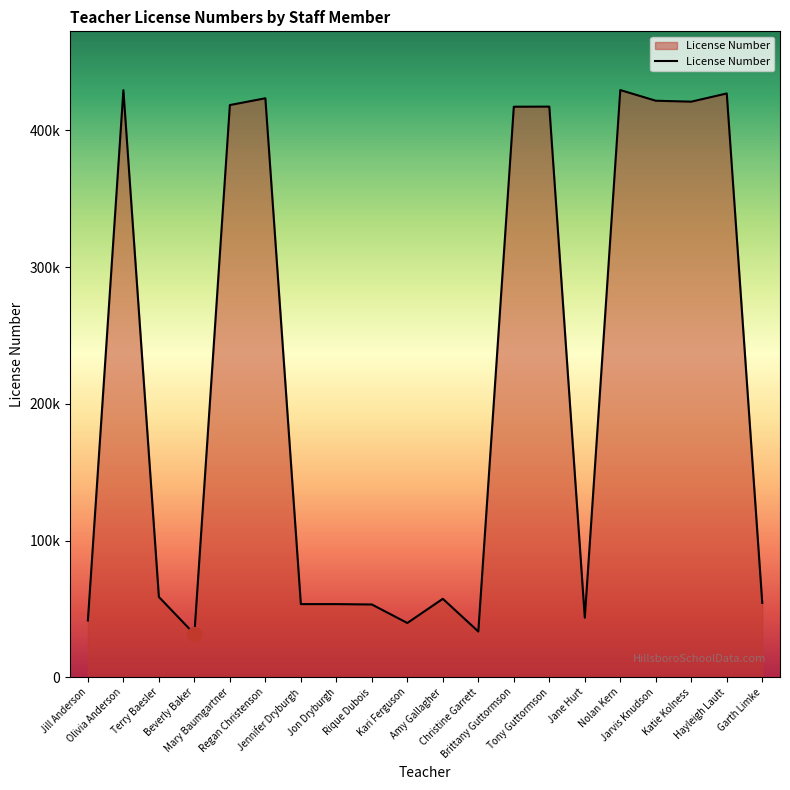

Does the chart display data point markers on the line(s)?

No